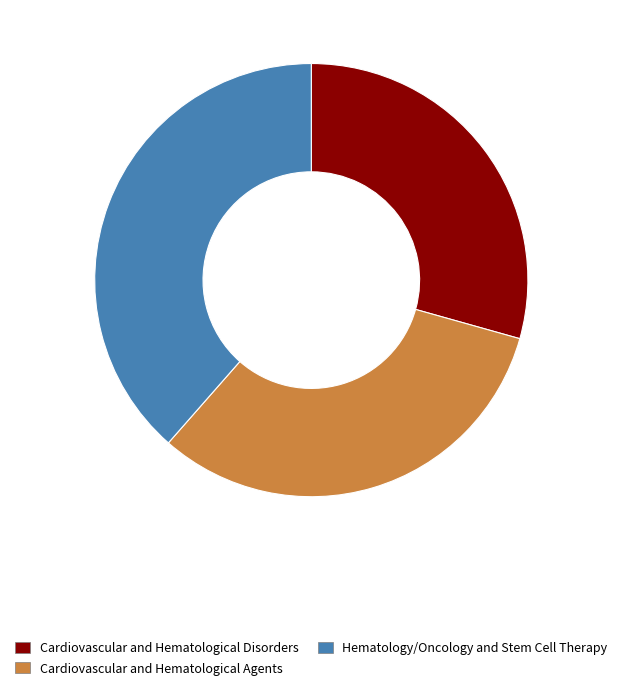

The Cardiovascular and Hematological Agents slice represents 41% of the pie. True or false?

False